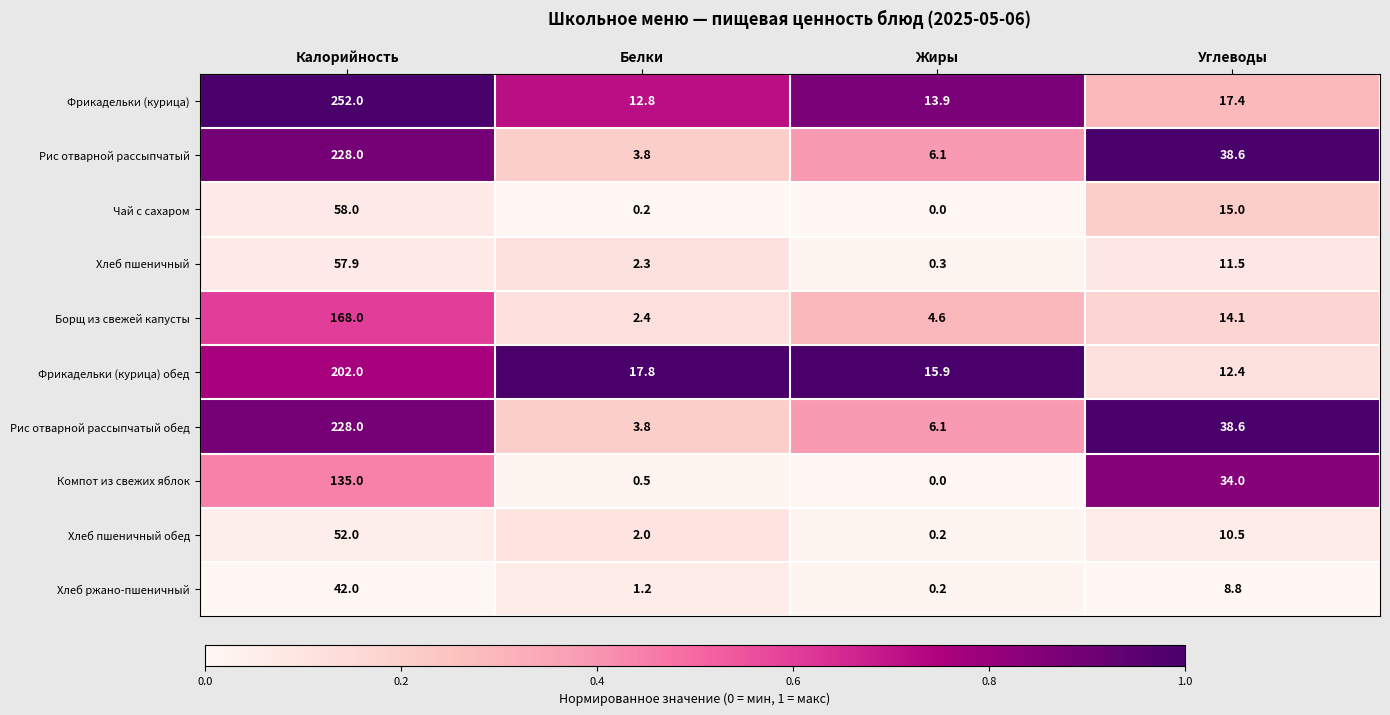

What is the total value across all series at Белки?

46.8